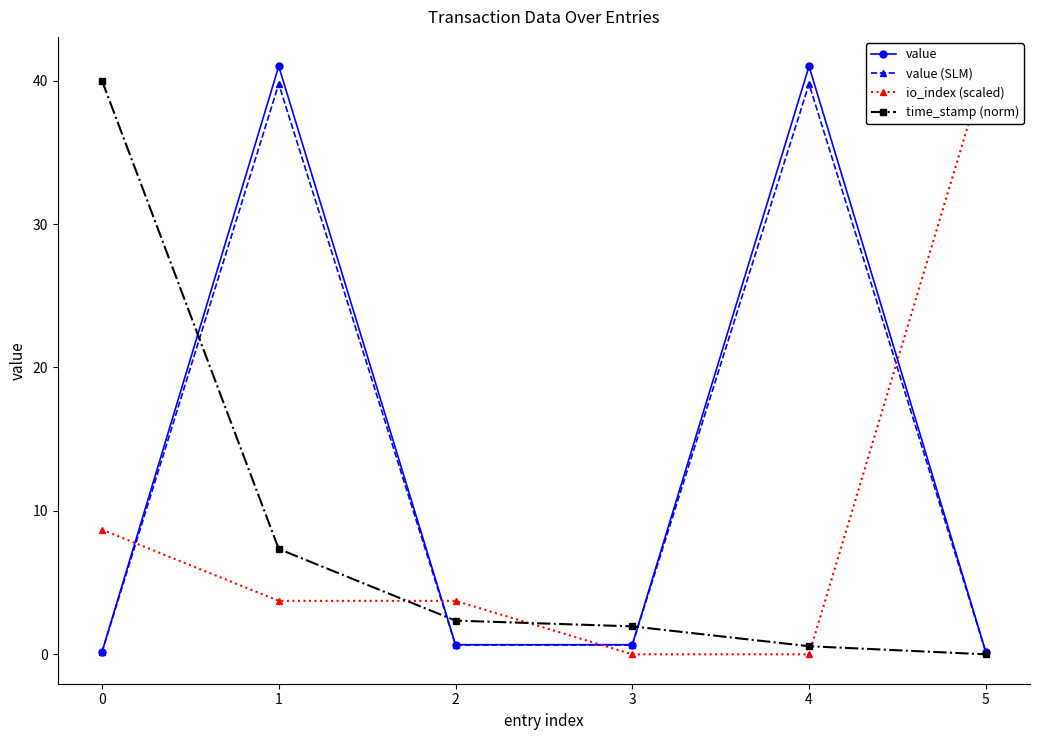

True or false: value (SLM) has a value of 0.7 at 2.

True